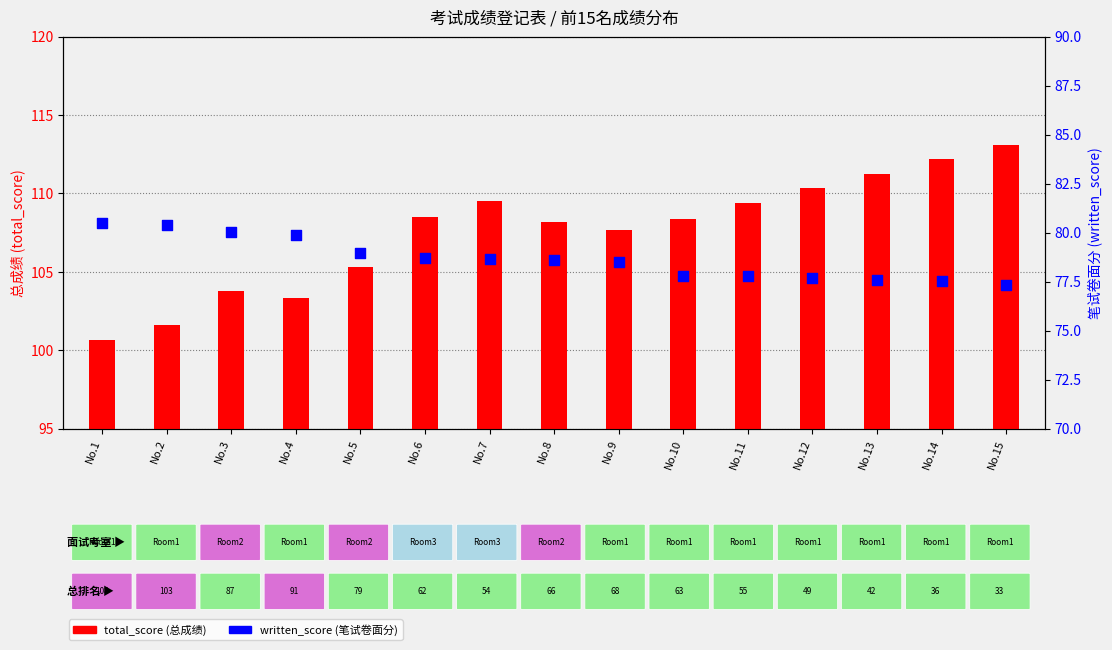

Which series reaches the maximum Y coordinate?

total_score